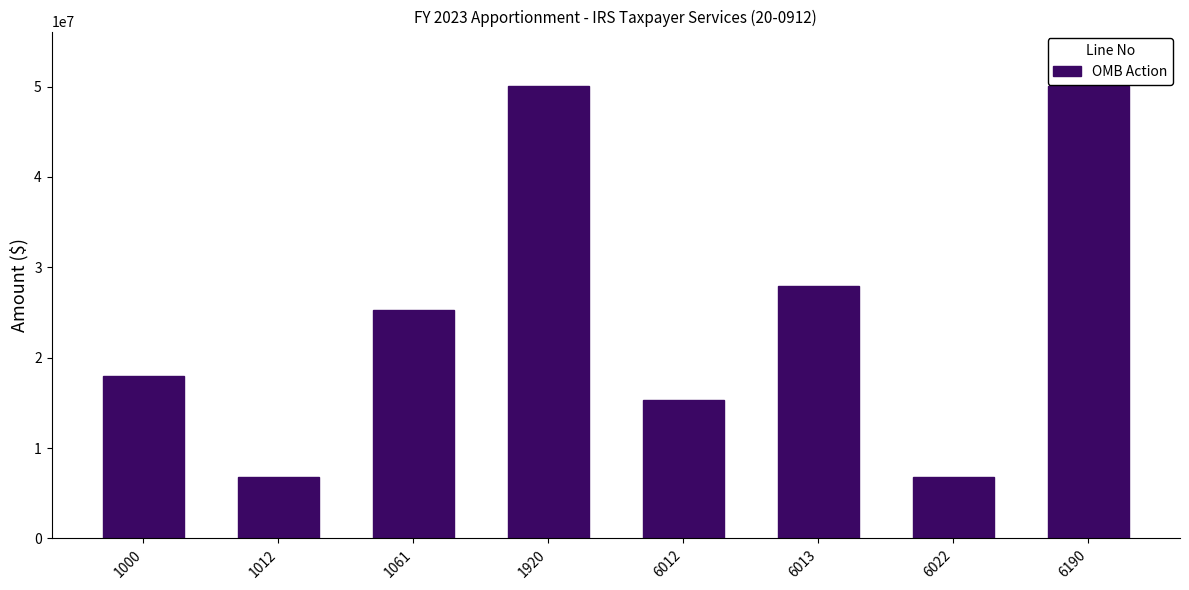

Reading left to right, extract all data points from this chart.

1000=17942238	1012=6840910	1061=25300000	1920=50083148	6012=15300000	6013=27942238	6022=6840910	6190=50083148